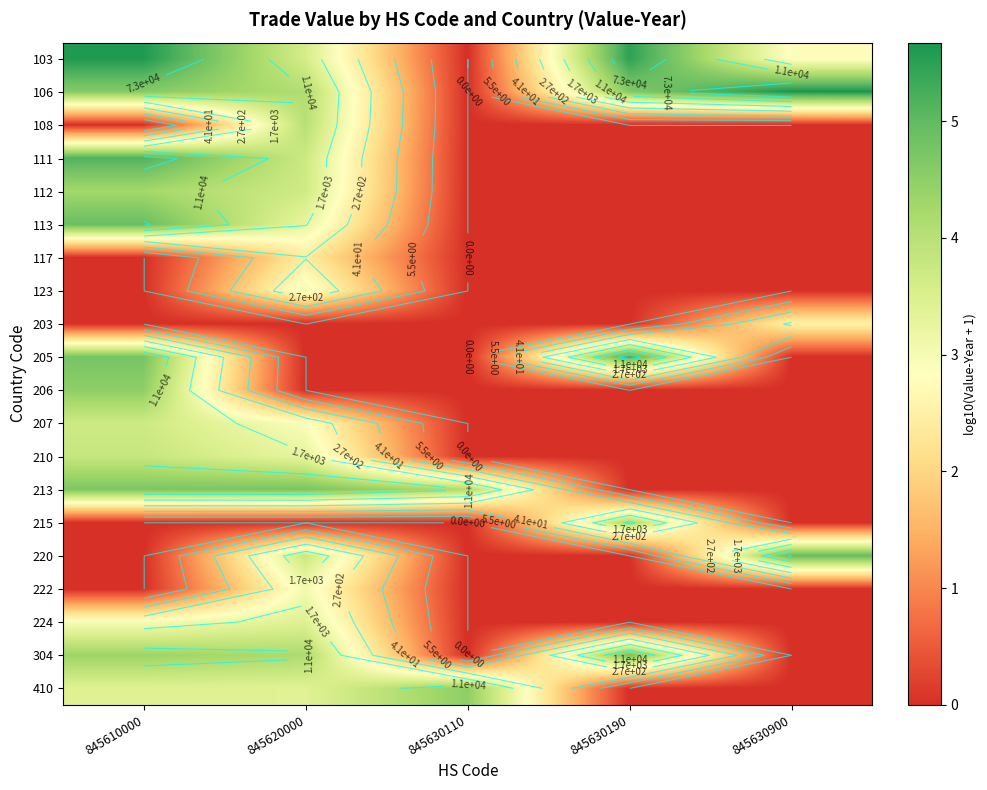

Is it true that 222 equals 0.0 at 845630900?

True